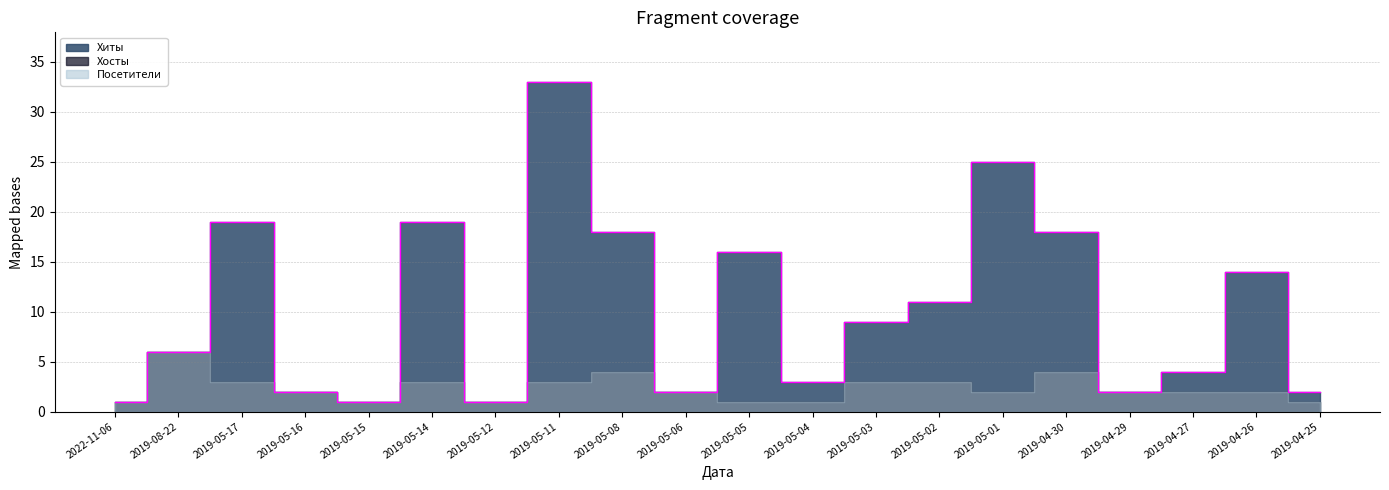

What is the label of the 14th point from the right?

2019-05-12